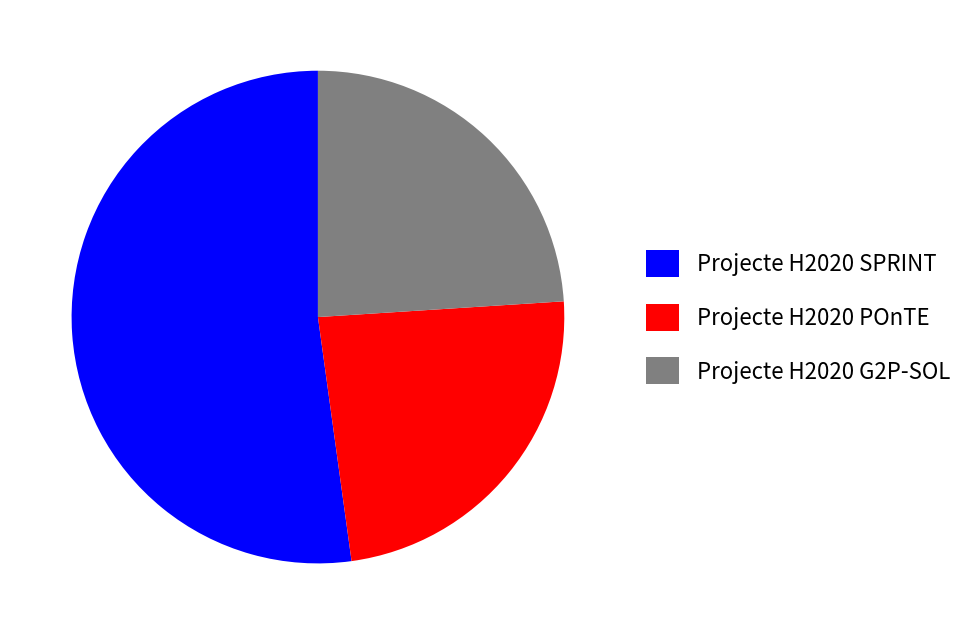

Approximately how many times larger is the value at Projecte H2020 G2P-SOL compared to Projecte H2020 SPRINT?

0.5